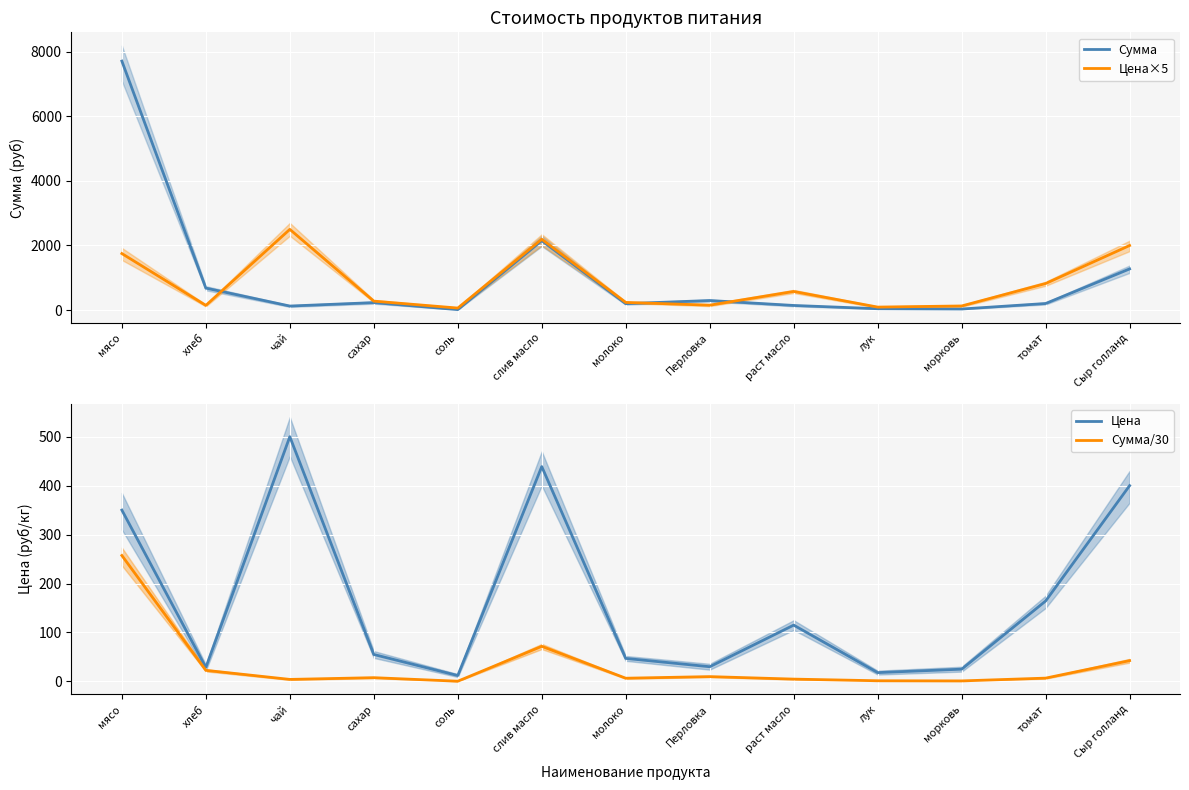

True or false: Цена has a value of 47.0 at молоко.

True